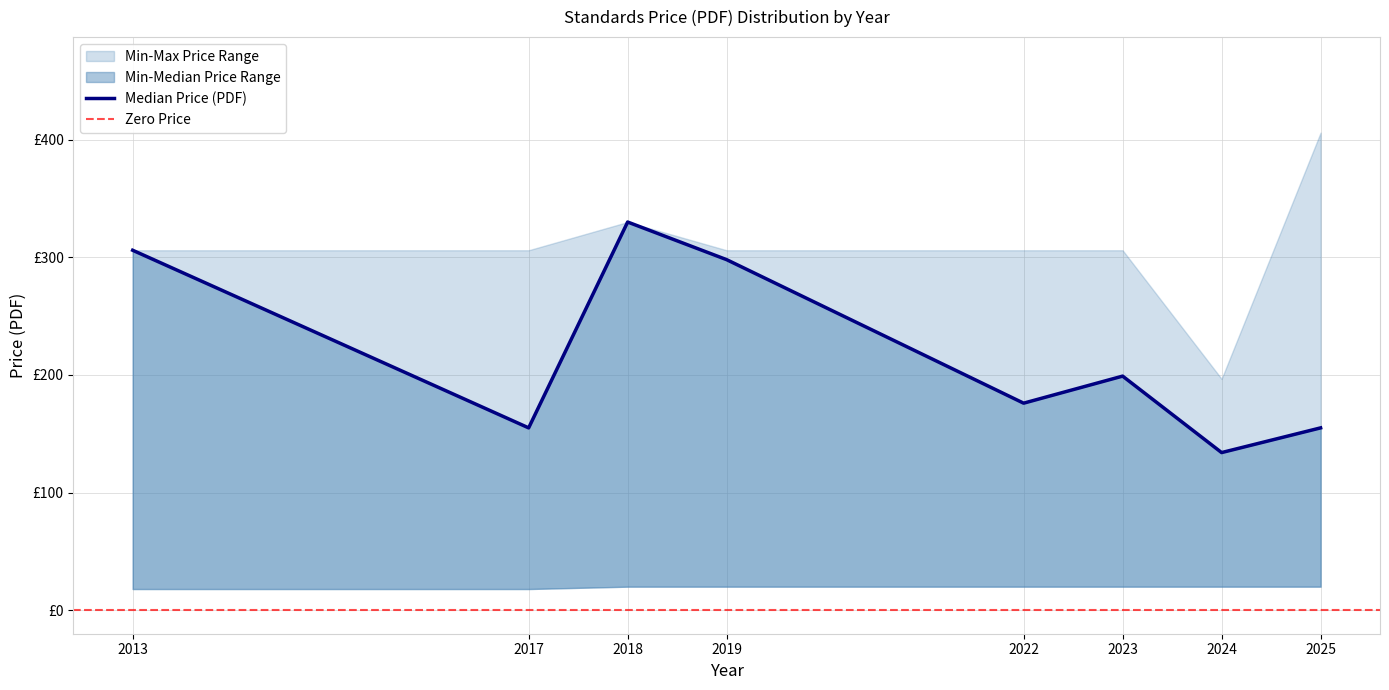

Reading left to right, extract all data points from this chart.

Min Price (PDF): 2013=18.0	2017=18.0	2018=20.0	2019=20.0	2022=20.0	2023=20.0	2024=20.0	2025=20.0
Median Price (PDF): 2013=306.0	2017=155.0	2018=330.0	2019=298.0	2022=176.0	2023=199.0	2024=134.0	2025=155.0
Max Price (PDF): 2013=306.0	2017=306.0	2018=330.0	2019=306.0	2022=306.0	2023=306.0	2024=196.6	2025=406.0